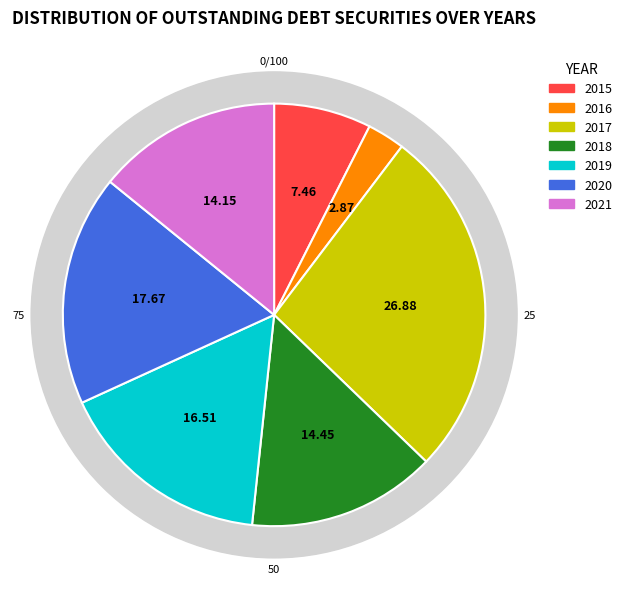

Does 2020 represent more than half of the total?

No